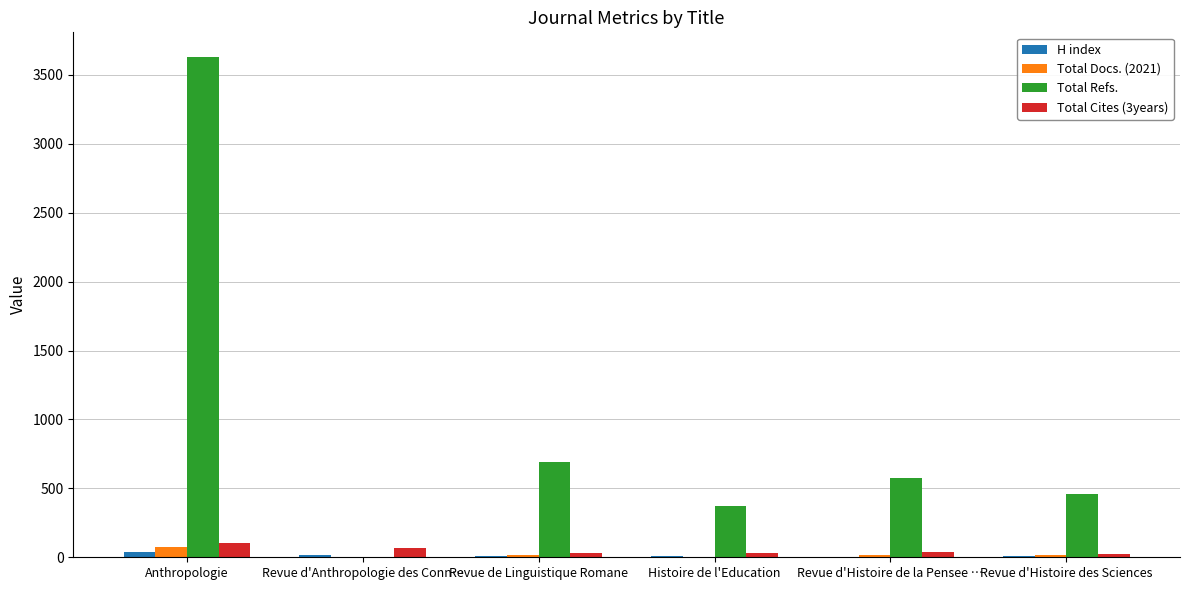

What is the maximum value shown in the chart?

3628